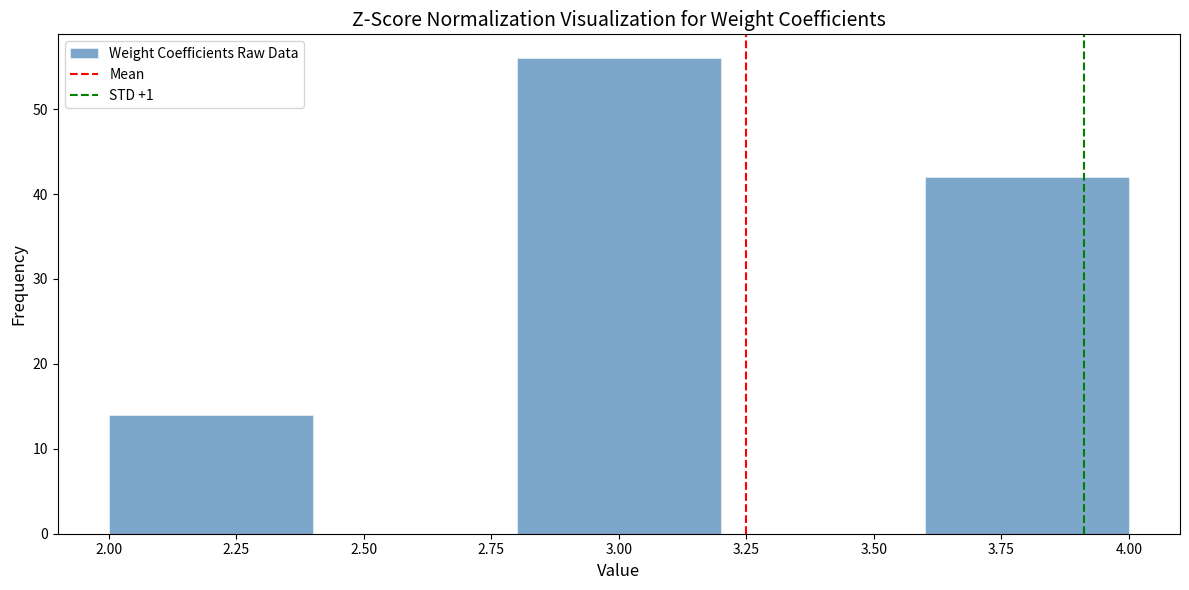

Reading left to right, list every bar in this chart as the range it spans on the x-axis followed by its height. The values are not printed on the chart, so give them approximately, as read against the axis.

2.0 to 2.4: 14
2.4 to 2.8: 0
2.8 to 3.2: 56
3.2 to 3.6: 0
3.6 to 4.0: 42